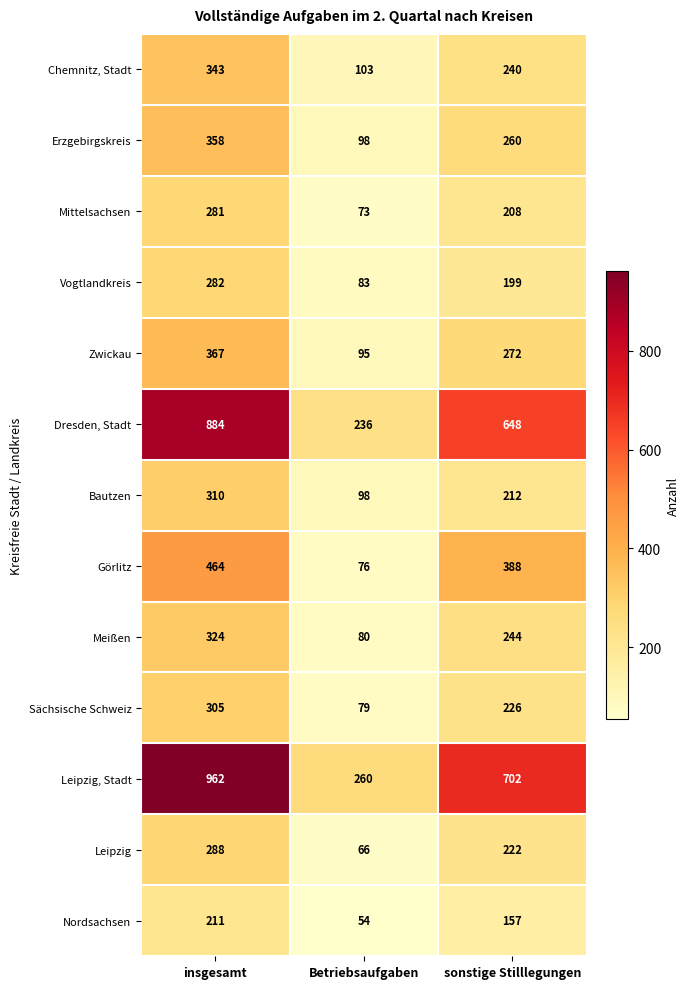

List the series in order of their peak value, lowest first.

Nordsachsen, Mittelsachsen, Vogtlandkreis, Leipzig, Sächsische Schweiz, Bautzen, Meißen, Chemnitz, Stadt, Erzgebirgskreis, Zwickau, Görlitz, Dresden, Stadt, Leipzig, Stadt